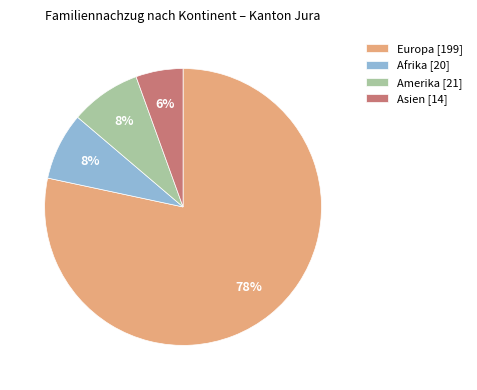

To the nearest percent, what is the average slice percentage?

25%